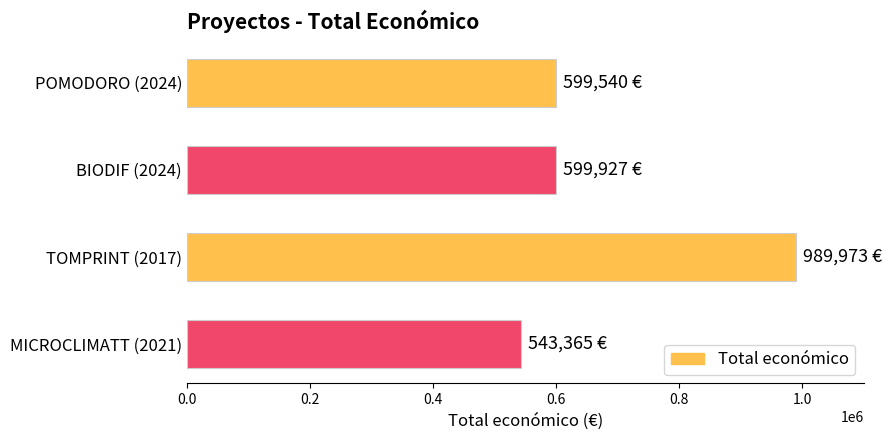

Does the chart contain stacked bars?

No